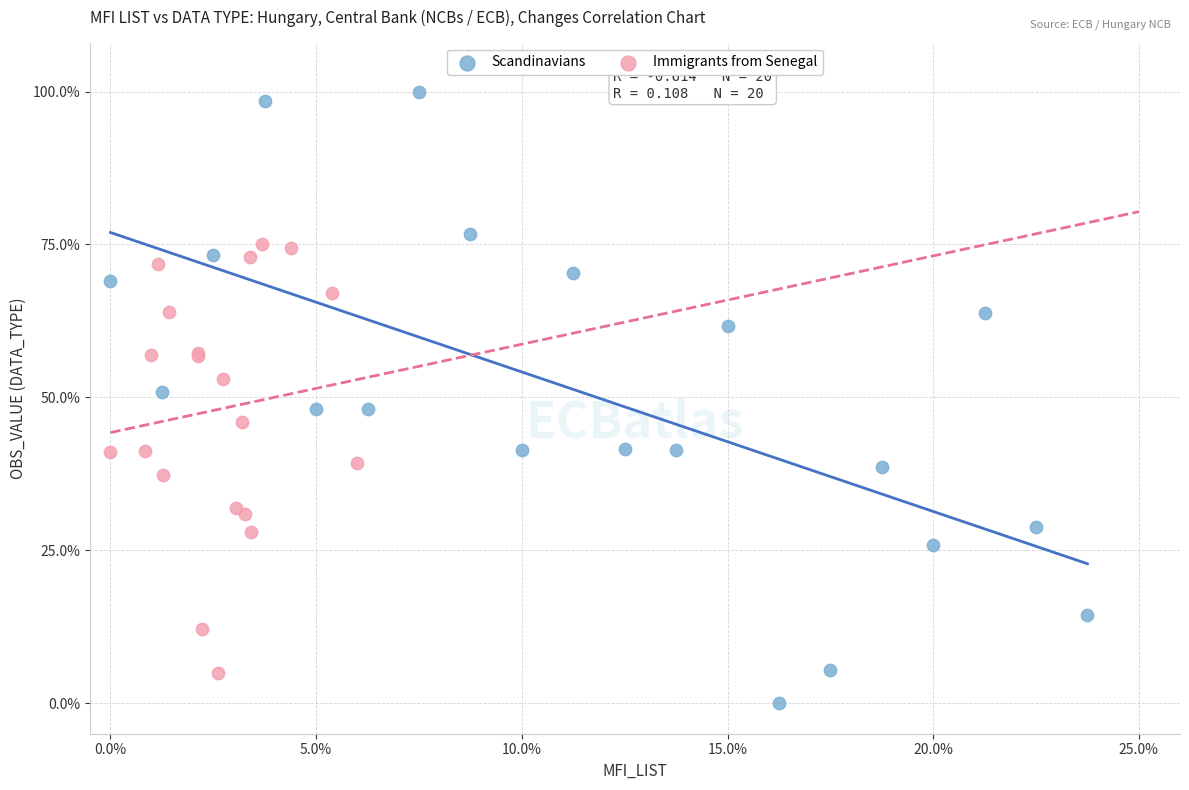

Which series reaches the minimum Y coordinate?

Scandinavians